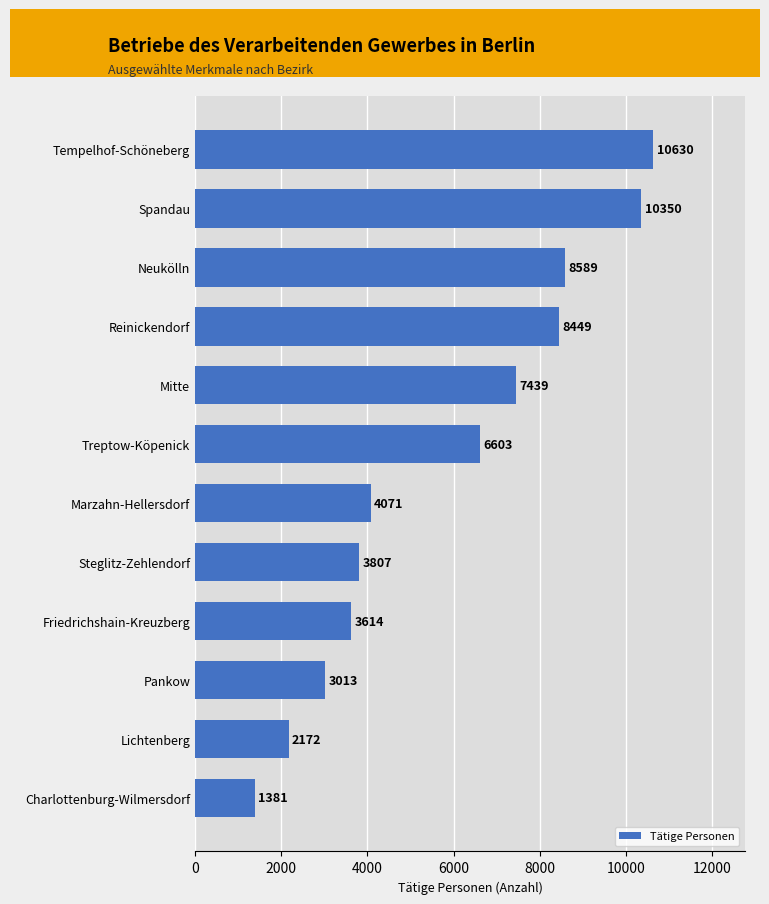

Does the chart contain stacked bars?

No